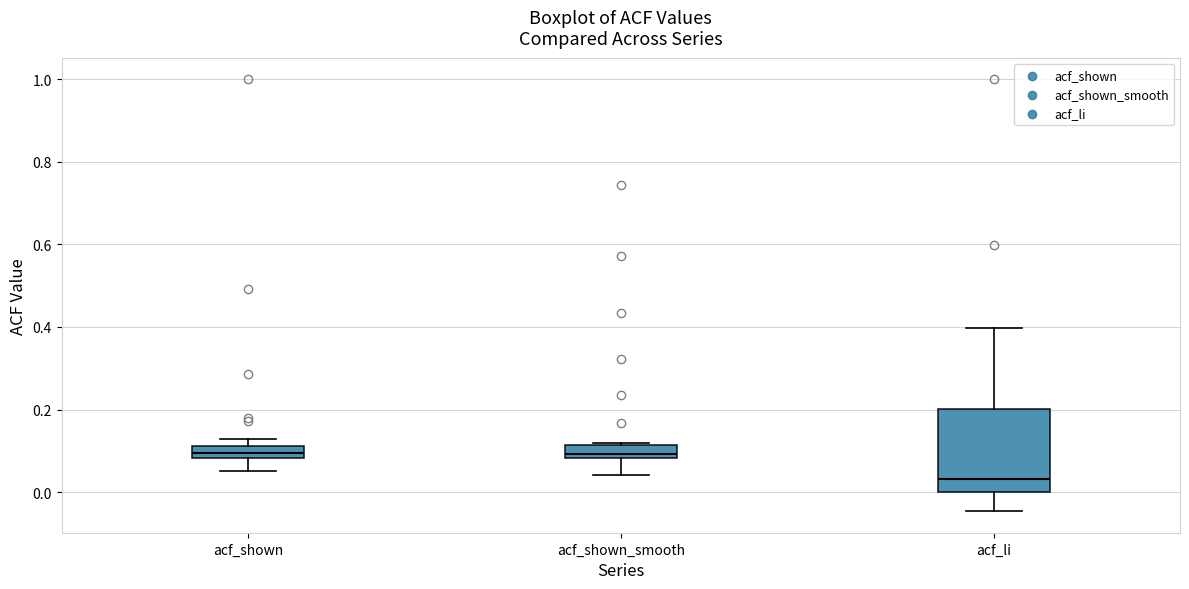

Which box has the lowest median line?

acf_li